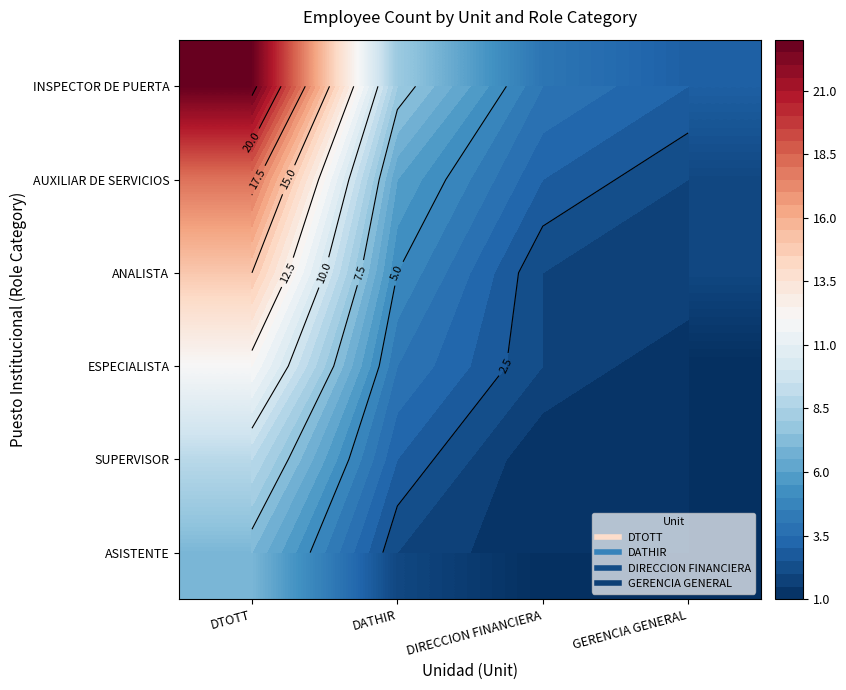

What is the difference between the second highest and second lowest values in the ANALISTA series?

3